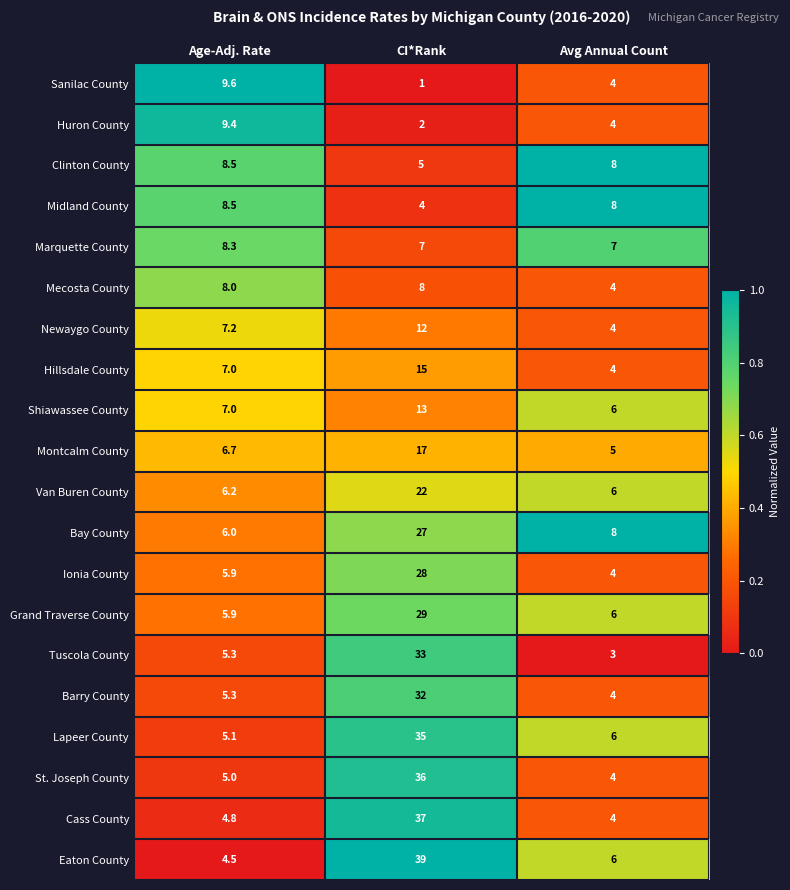

At which category is the sum across all series the highest?

CI*Rank